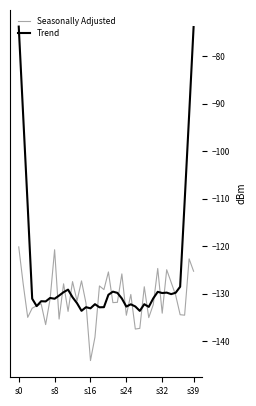

What is the difference between the second highest and minimum values in the Seasonally Adjusted series?

23.3